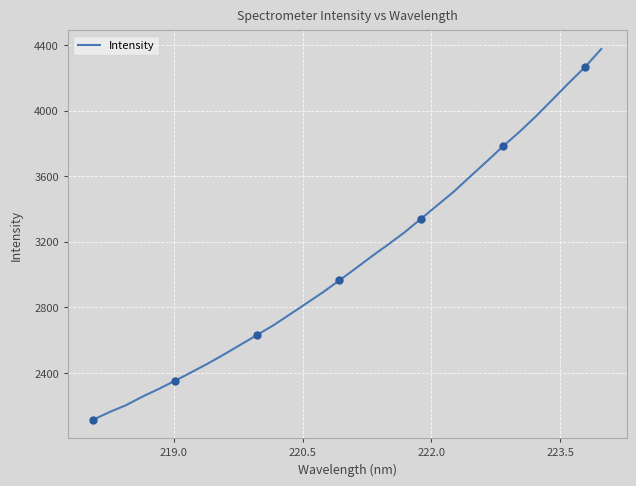

What is the minimum value for Intensity?

2114.9